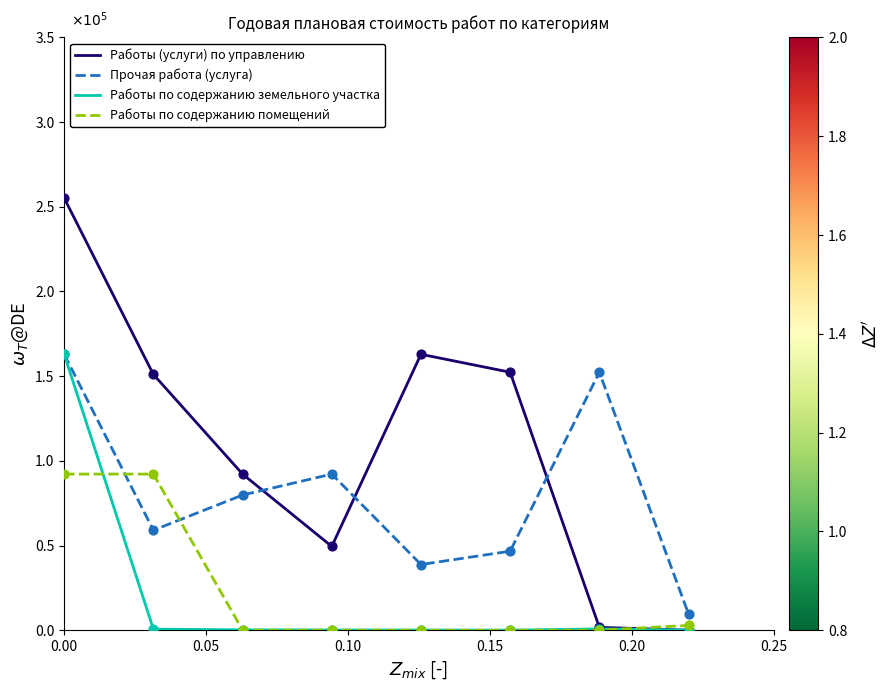

At how many categories does at least one series exceed 2?

1